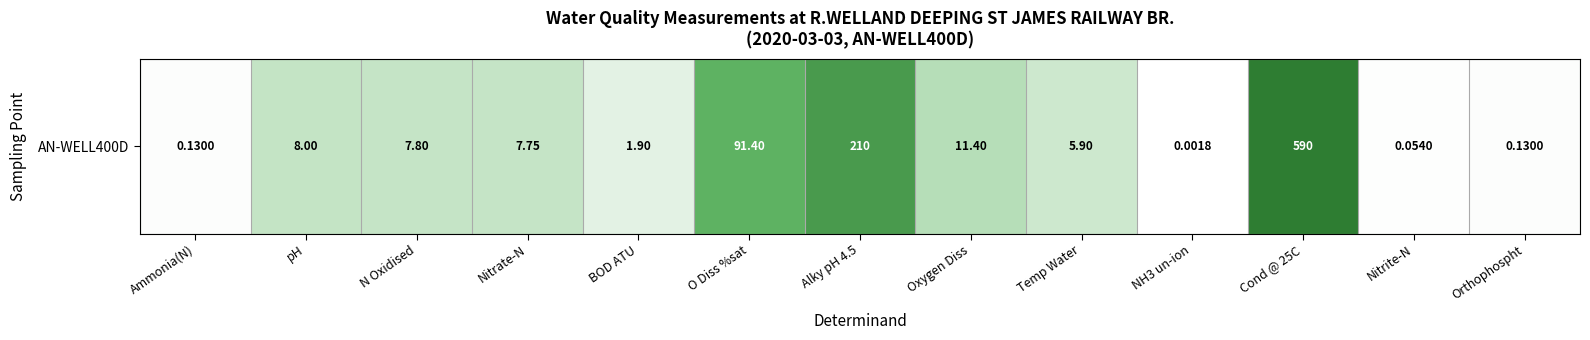

Reading left to right, what are all the values shown in this chart?

Ammonia(N)=0.1	pH=2.2	N Oxidised=2.2	Nitrate-N=2.2	BOD ATU=1.1	O Diss %sat=4.5	Alky pH 4.5=5.4	Oxygen Diss=2.5	Temp Water=1.9	NH3 un-ion=0.0	Cond @ 25C=6.4	Nitrite-N=0.1	Orthophospht=0.1